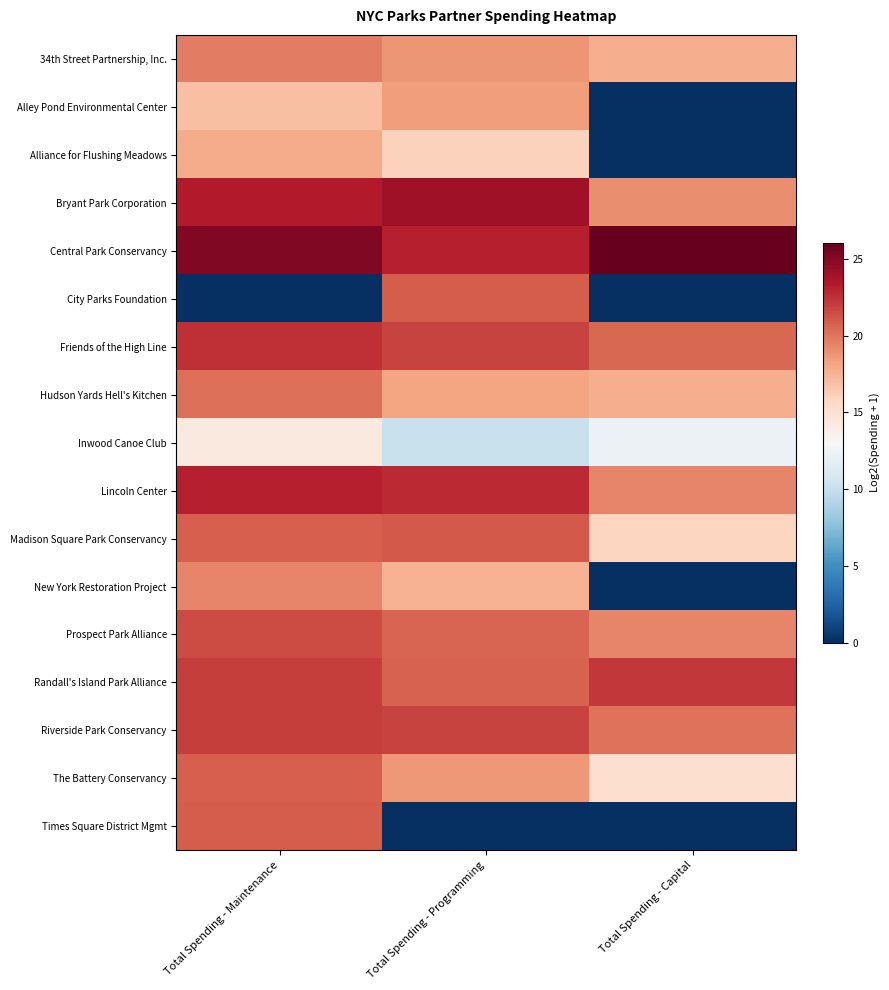

Which category has the lowest value across all series?

Total Spending - Capital